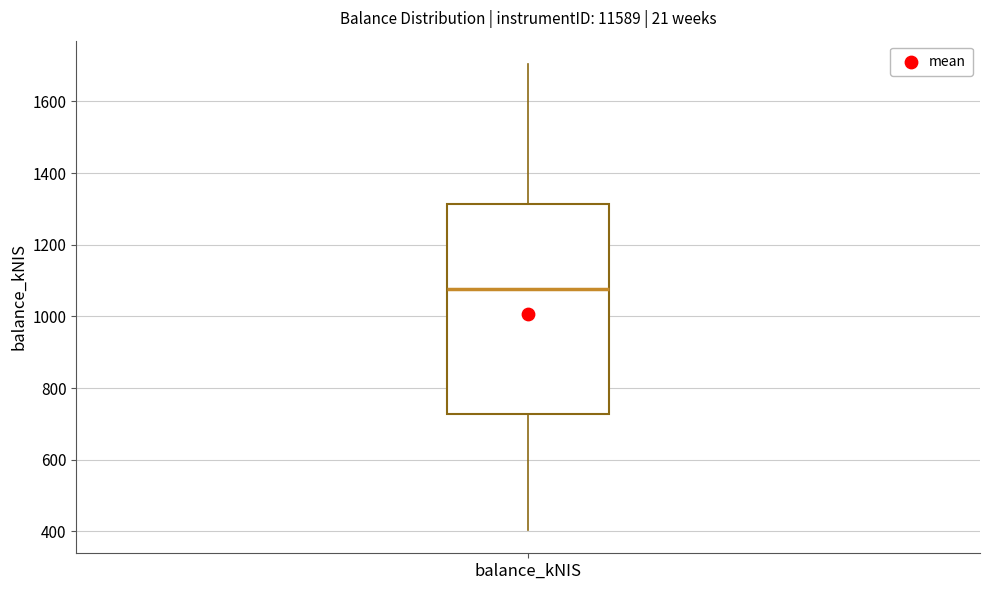

Transcribe this box plot: give where the median line is, the range the box spans, and where the two whiskers end, as read against the y-axis. The values are not printed on the chart, so give them approximately, as read against the axis.

median 1080, box 720 to 1320, whiskers 400 to 1700